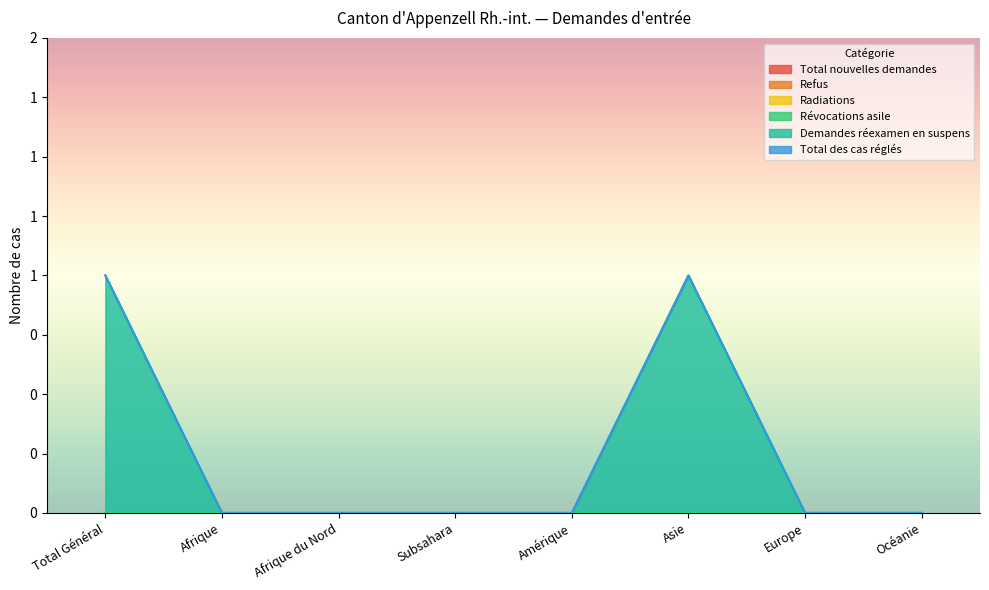

What is the label of the 1st point from the left?

Total Général